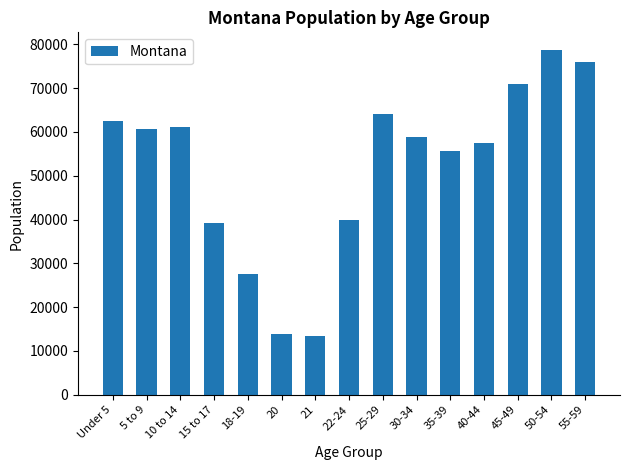

What is the greatest value displayed?

78811